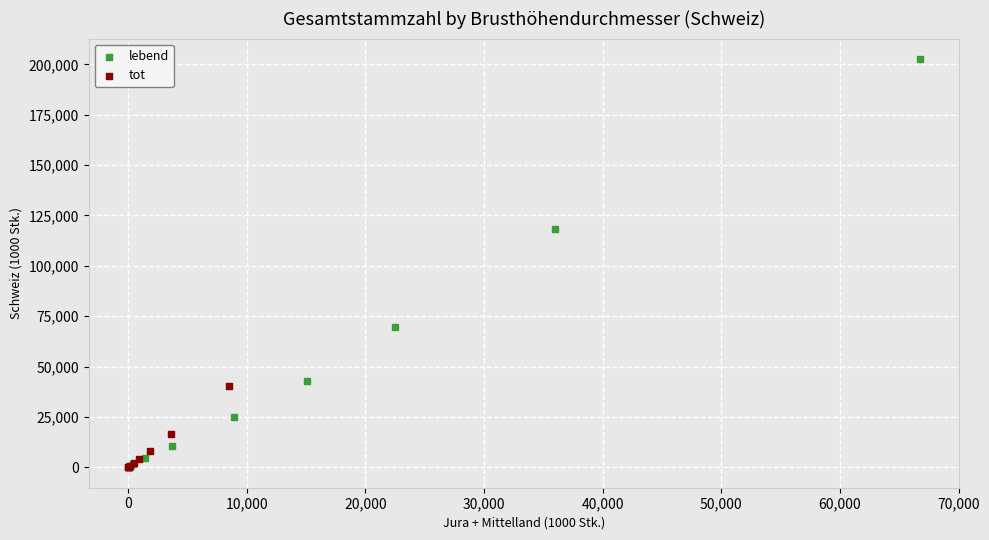

Which series has the widest spread of Y values?

lebend